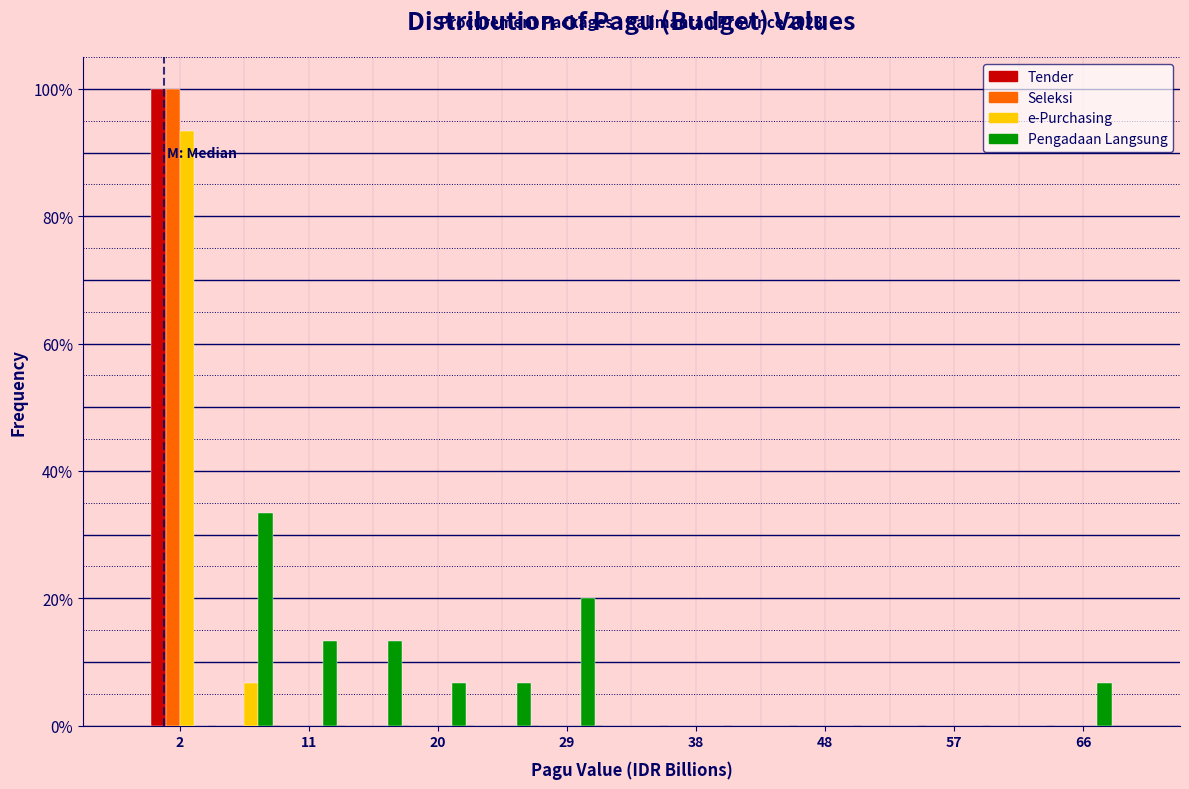

In the Seleksi series, which range on the x-axis has the tallest bar?

0 to 5